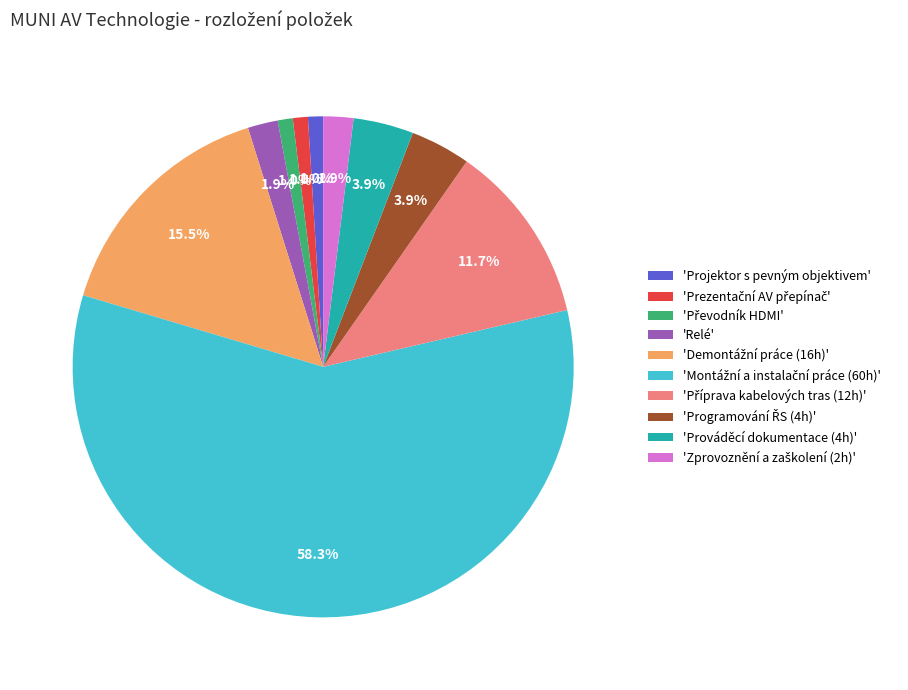

Between 'Relé' and 'Projektor s pevným objektivem', which is larger?

'Relé'